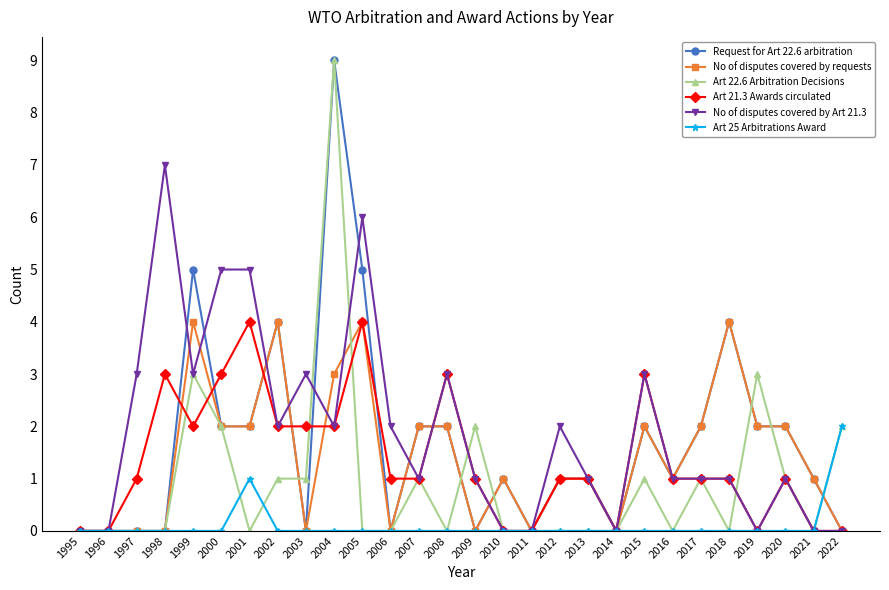

Reading right to left, transcribe all the data shown in this chart.

Request for Art 22.6 arbitration: 0	1	2	2	4	2	1	2	0	1	1	0	1	0	2	2	0	5	9	0	4	2	2	5	0	0	0	0
No of disputes covered by requests: 0	1	2	2	4	2	1	2	0	1	1	0	1	0	2	2	0	4	3	0	4	2	2	4	0	0	0	0
Art 22.6 Arbitration Decisions: 2	0	1	3	0	1	0	1	0	0	0	0	0	2	0	1	0	0	9	1	1	0	2	3	0	0	0	0
Art 21.3 Awards circulated: 0	0	1	0	1	1	1	3	0	1	1	0	0	1	3	1	1	4	2	2	2	4	3	2	3	1	0	0
No of disputes covered by Art 21.3: 0	0	1	0	1	1	1	3	0	1	2	0	0	1	3	1	2	6	2	3	2	5	5	3	7	3	0	0
Art 25 Arbitrations Award: 2	0	0	0	0	0	0	0	0	0	0	0	0	0	0	0	0	0	0	0	0	1	0	0	0	0	0	0